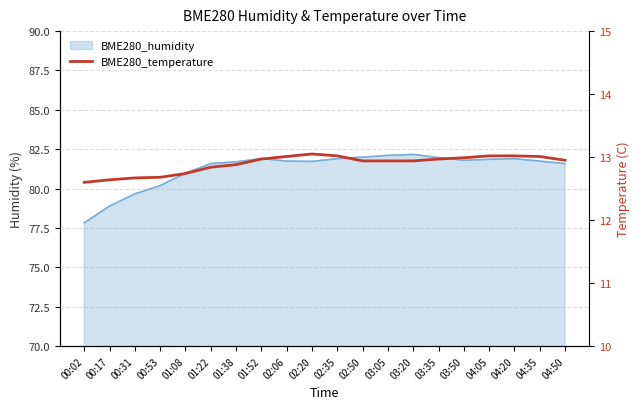

What is the minimum value shown in the chart?

12.6